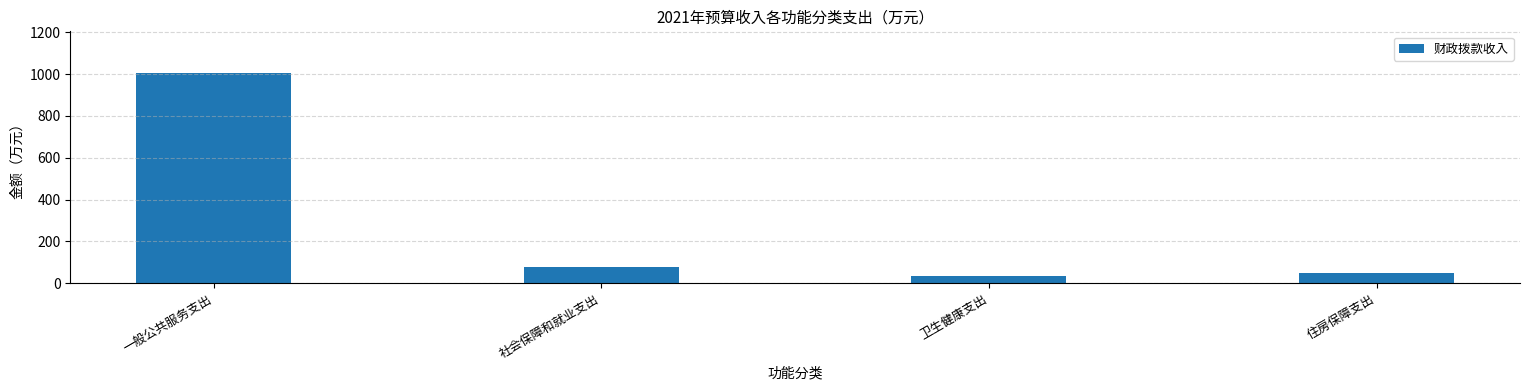

What is the ratio of the value at 一般公共服务支出 to the value at 住房保障支出?

20.9